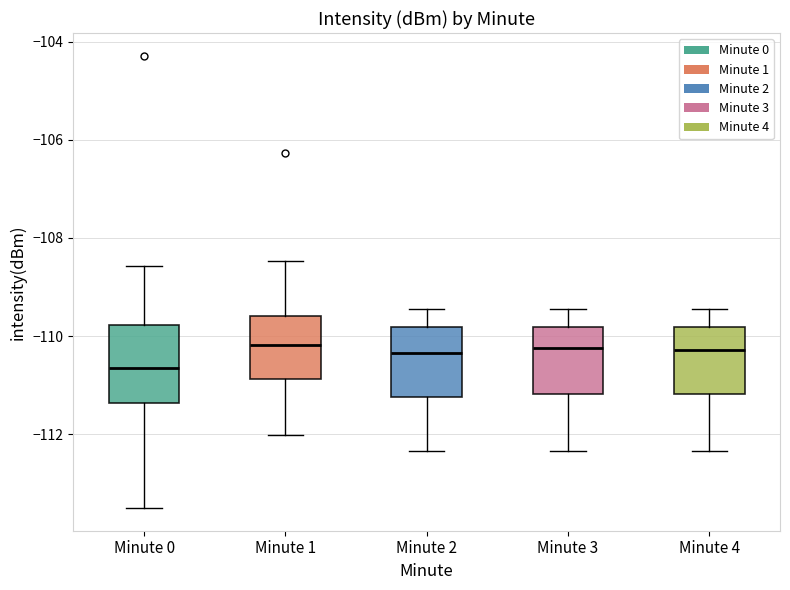

Which box has the lowest median line?

Minute 0